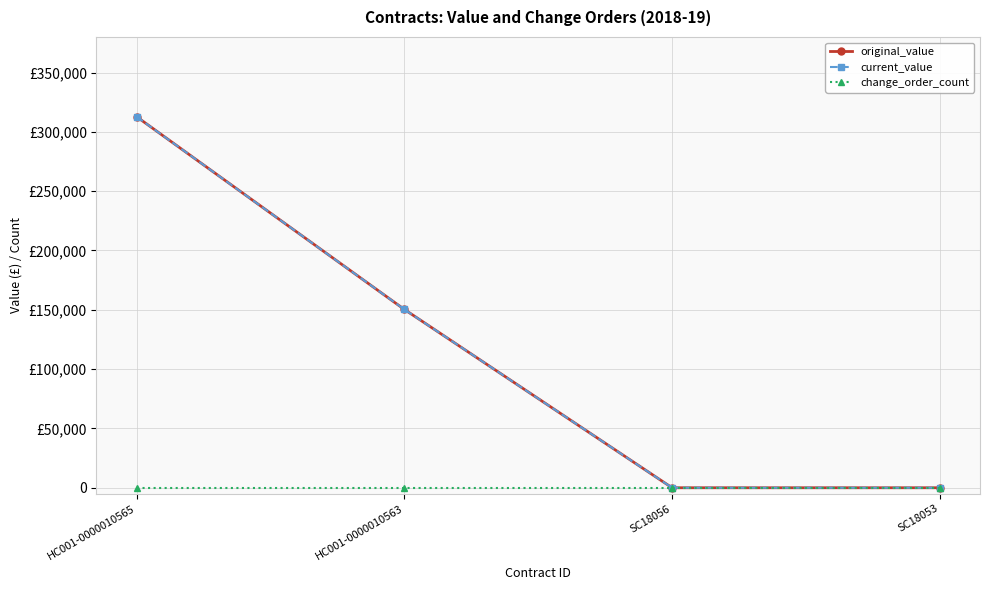

How many distinct data groups are displayed?

3